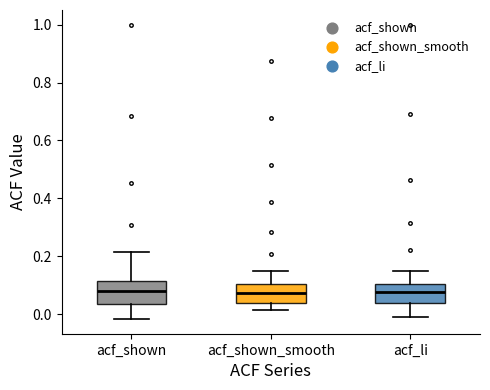

Reading left to right, transcribe this box plot: for each box, give where its median line is, the range the box spans, and where its two whiskers end, as read against the y-axis. The values are not printed on the chart, so give them approximately, as read against the axis.

acf_shown: median 0.08, box 0.04 to 0.12, whiskers -0.02 to 0.22
acf_shown_smooth: median 0.08, box 0.04 to 0.10, whiskers 0.02 to 0.16
acf_li: median 0.08, box 0.04 to 0.10, whiskers -0.02 to 0.14